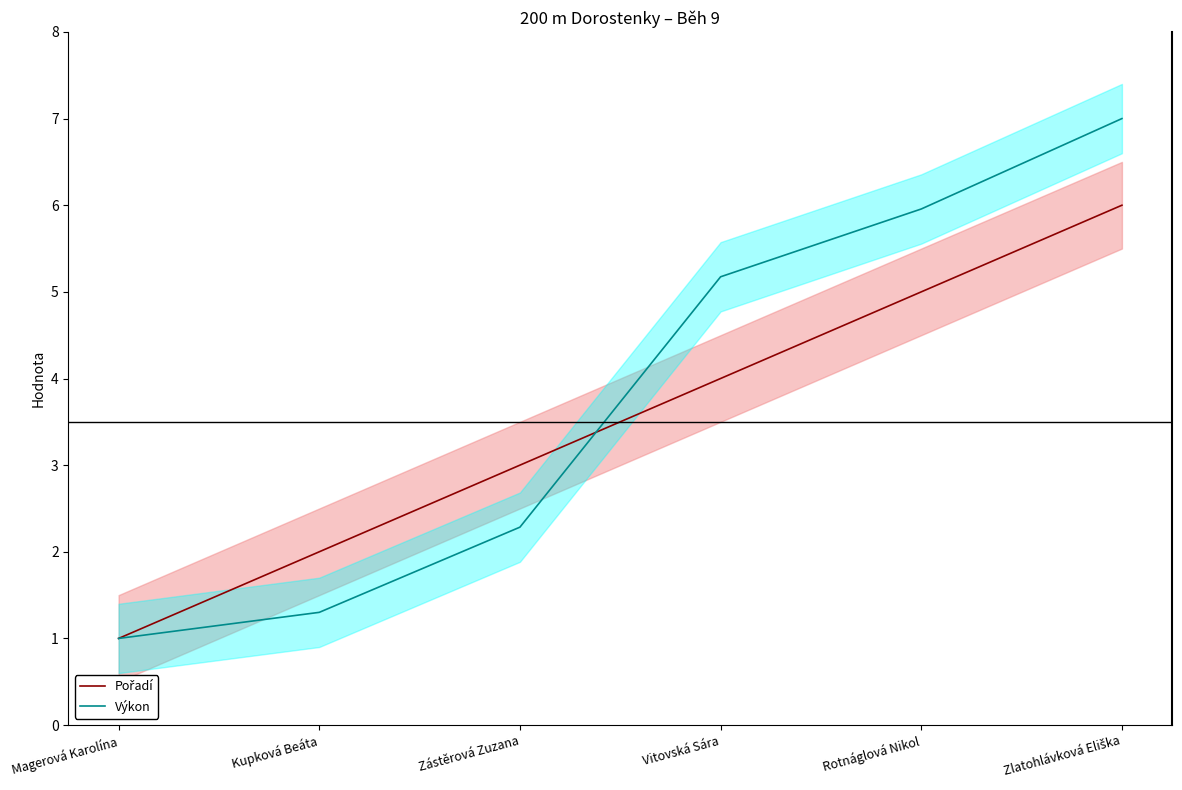

Which series has the widest spread of values?

Výkon